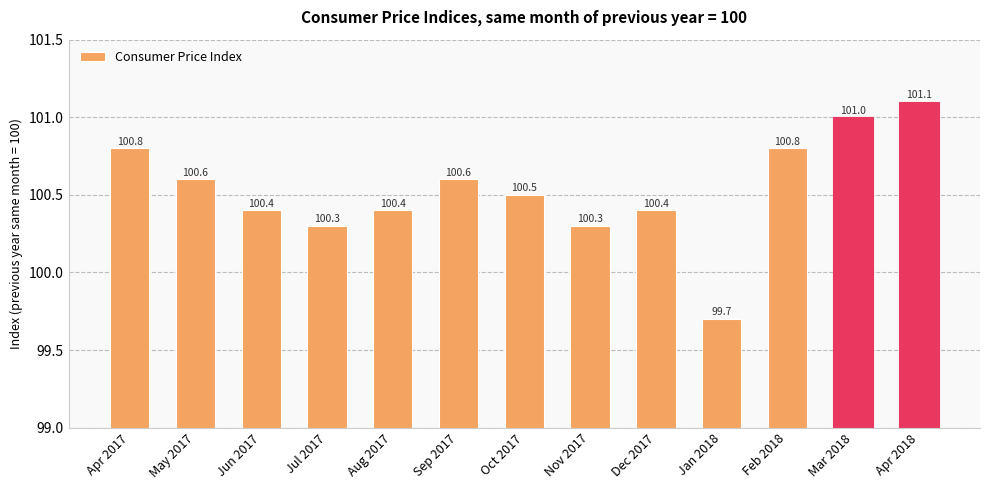

Where does the data first go above 100?

Apr 2017